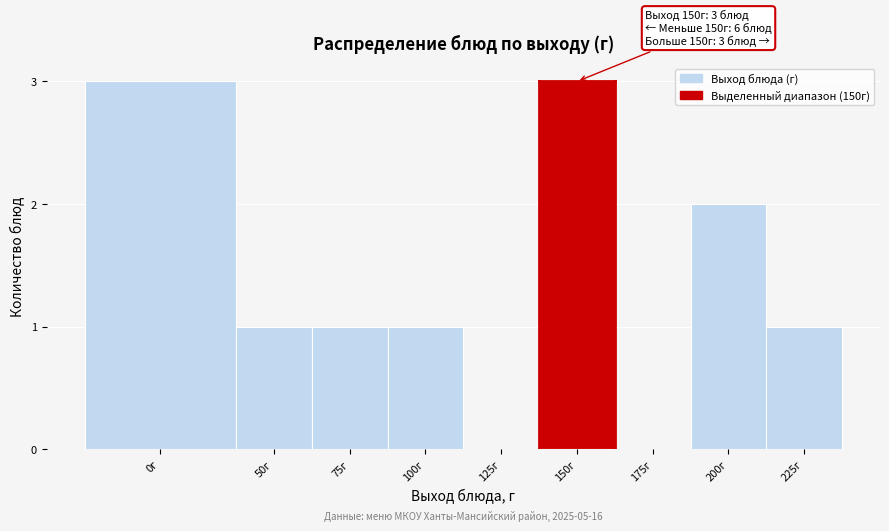

Reading left to right, what are all the values shown in this chart?

0г=3	50г=1	75г=1	100г=1	125г=0	150г=3	175г=0	200г=2	225г=1